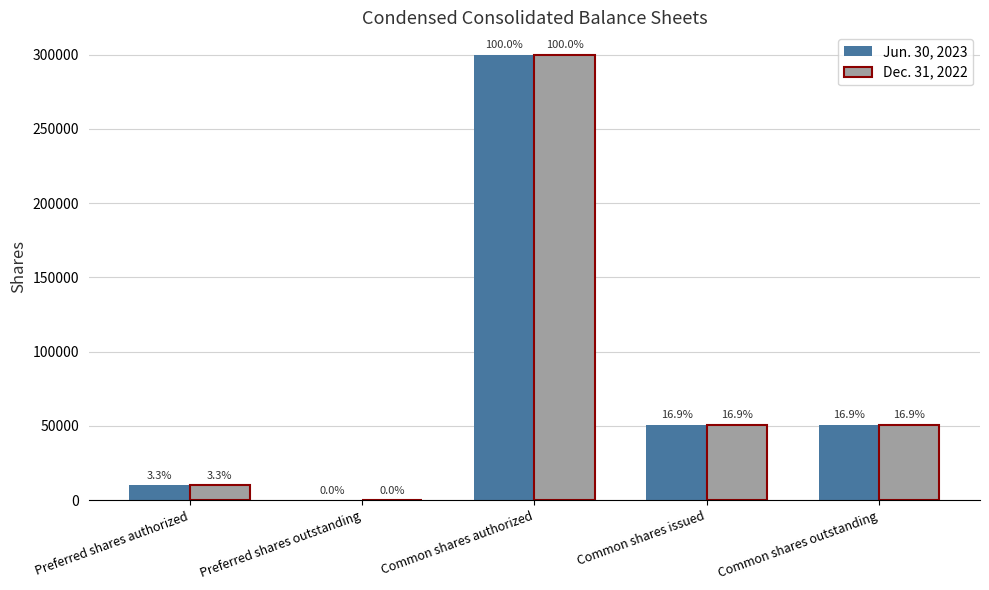

True or false: Jun. 30, 2023 has a value of 50799 at Common shares issued.

True